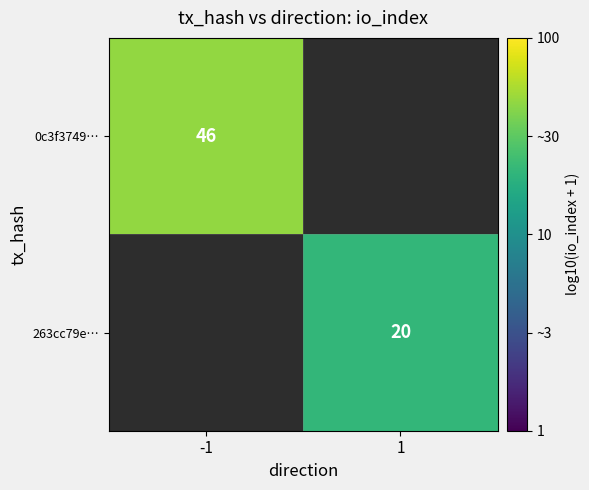

Is the value of 263cc79e… at 1 greater than the value of 0c3f3749… at -1?

No